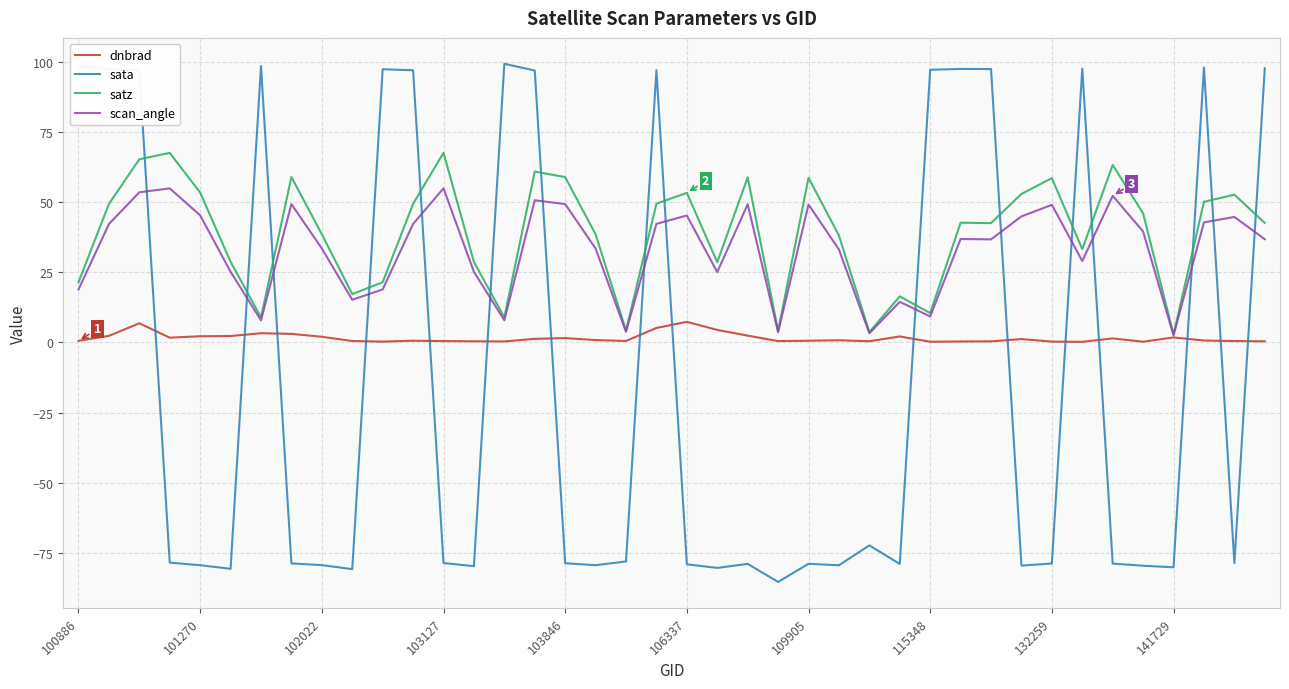

What is the lowest value of the sata series?

-85.4